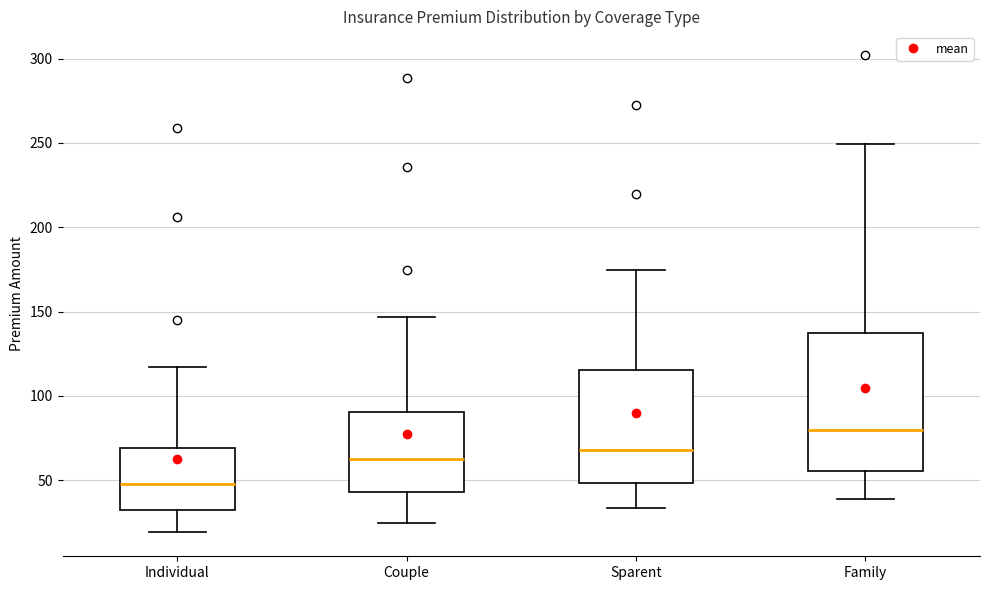

Reading left to right, read every box against the y-axis: the position of its median line, the range the box covers, and the ends of its whiskers. The values are not printed on the chart, so give them approximately, as read against the axis.

Individual: median 50, box 30 to 70, whiskers 20 to 115
Couple: median 60, box 45 to 90, whiskers 25 to 145
Sparent: median 70, box 50 to 115, whiskers 35 to 175
Family: median 80, box 55 to 135, whiskers 40 to 250